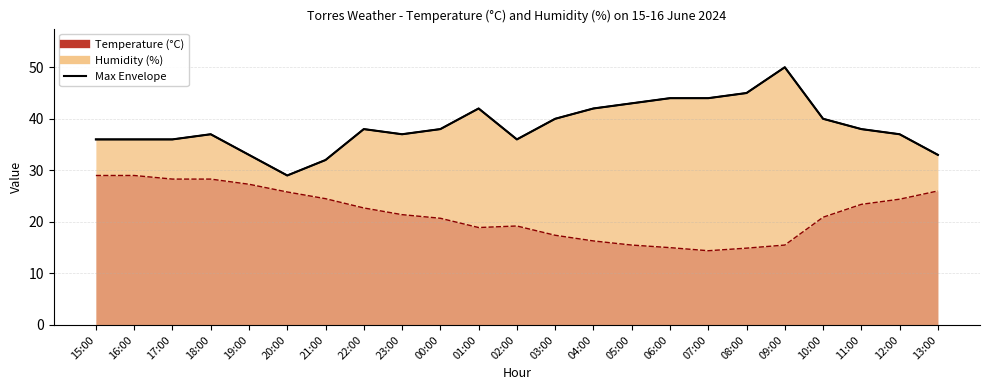

What is the difference between the maximum and minimum values?

21